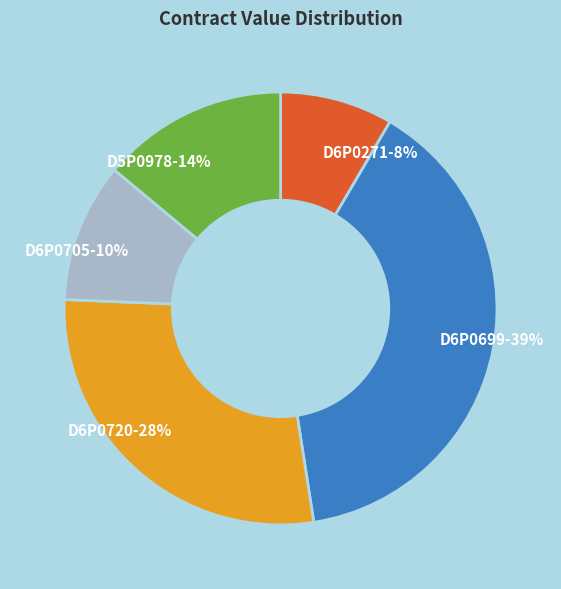

True or false: D6P0705 accounts for 4% of the total.

False